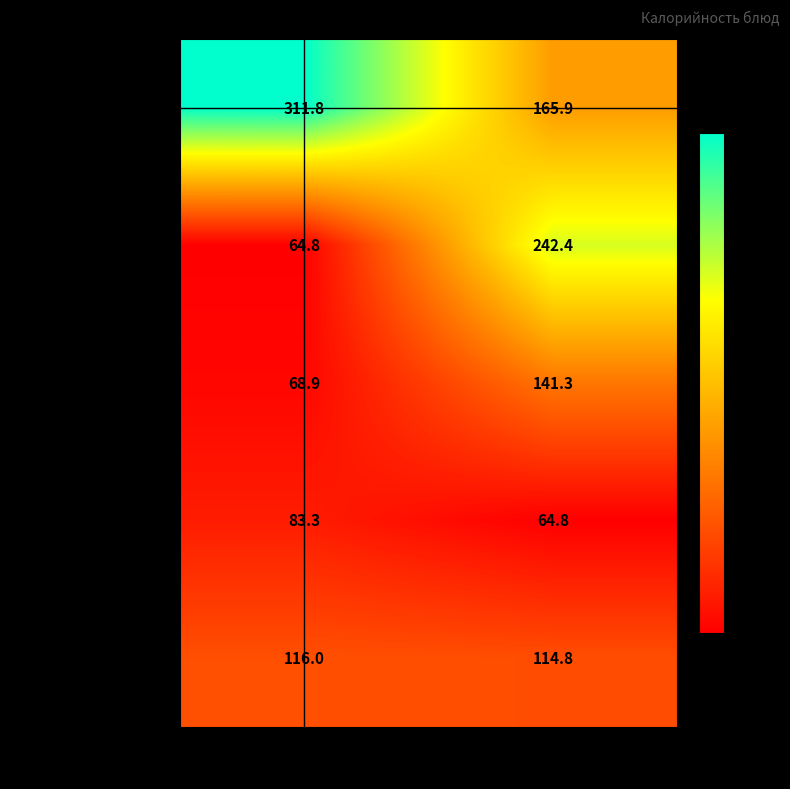

How many values in the хлеб пшеничный series exceed 141?

1